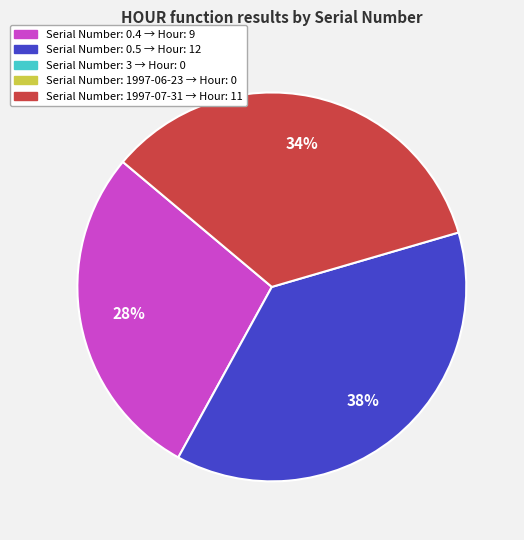

Does any single category account for the majority?

No